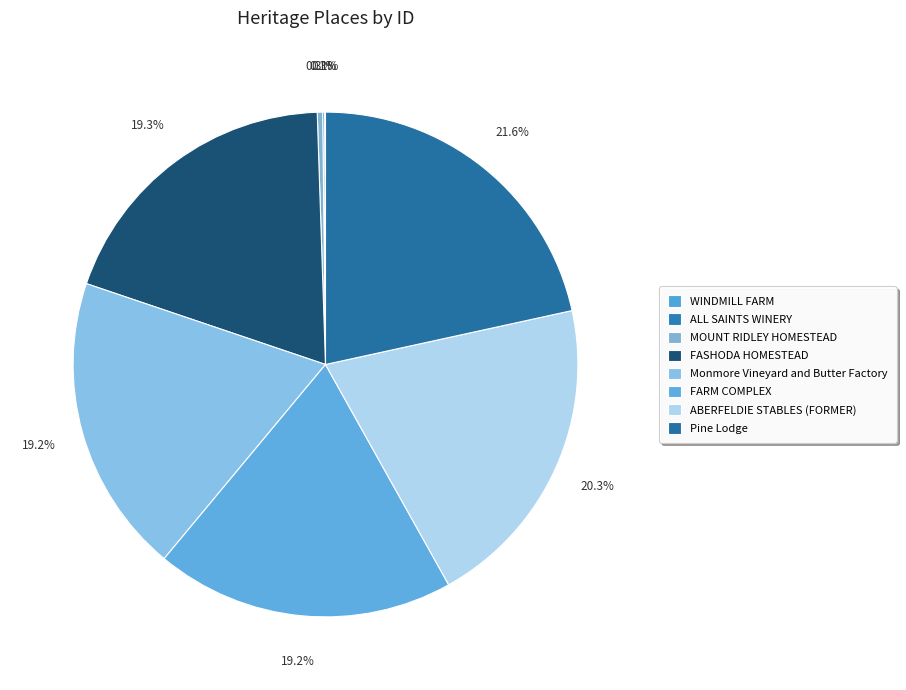

To the nearest percent, what is the difference between the Monmore Vineyard and Butter Factory and WINDMILL FARM slice percentages?

19%